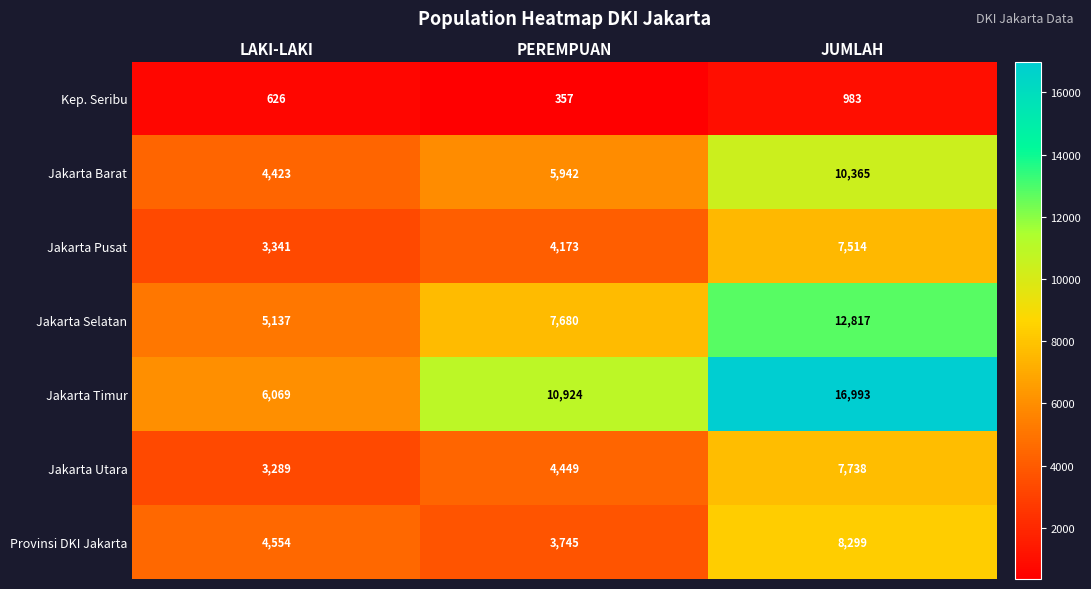

How many values in the Jakarta Pusat series are below 4173?

1